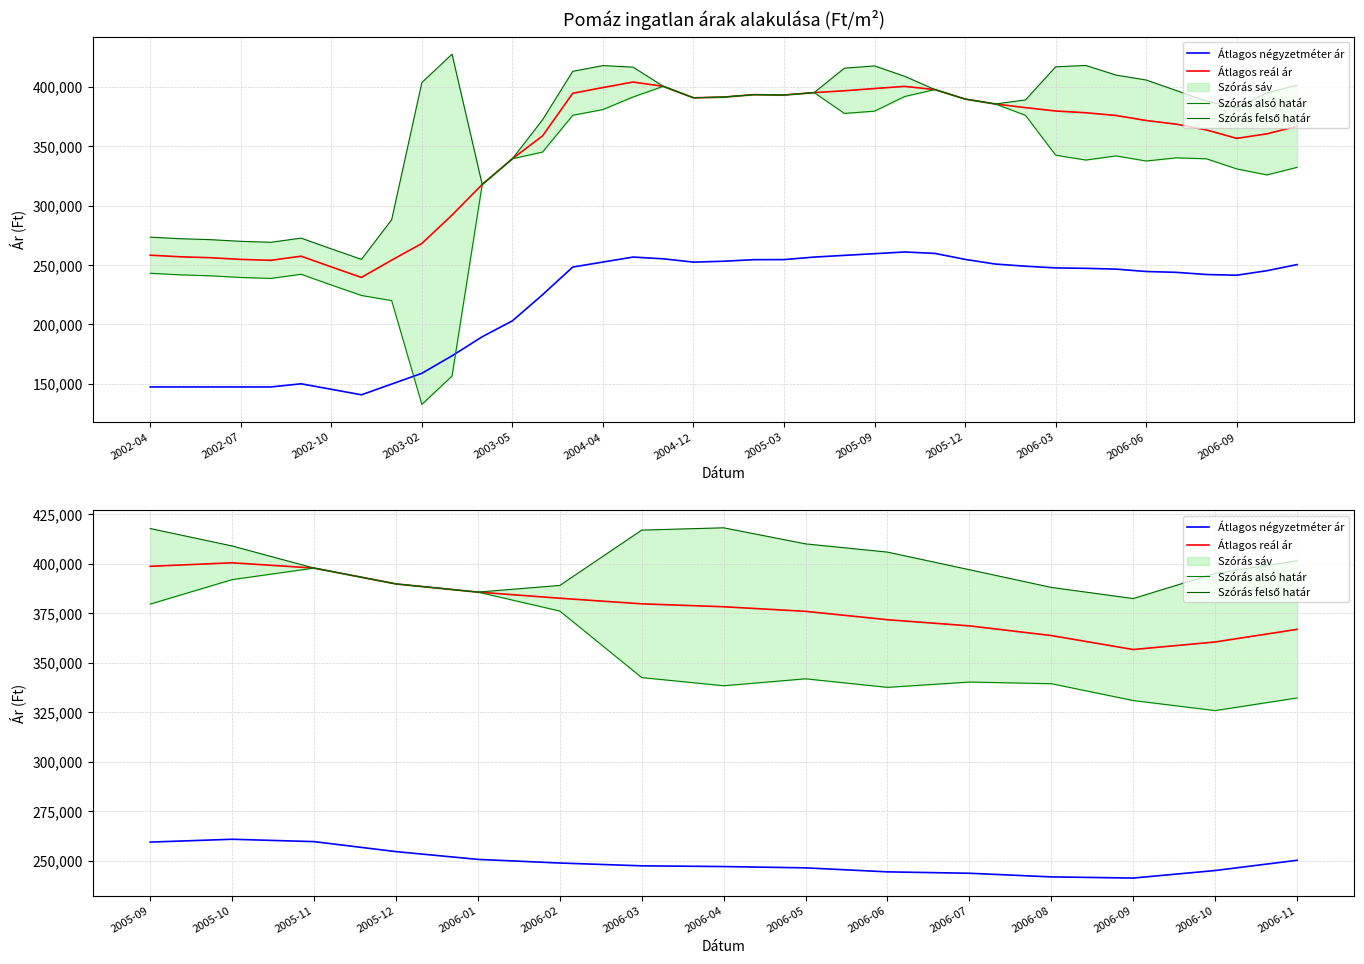

True or false: Szórás alsó határ has a value of 332164 at 2006-11.

True